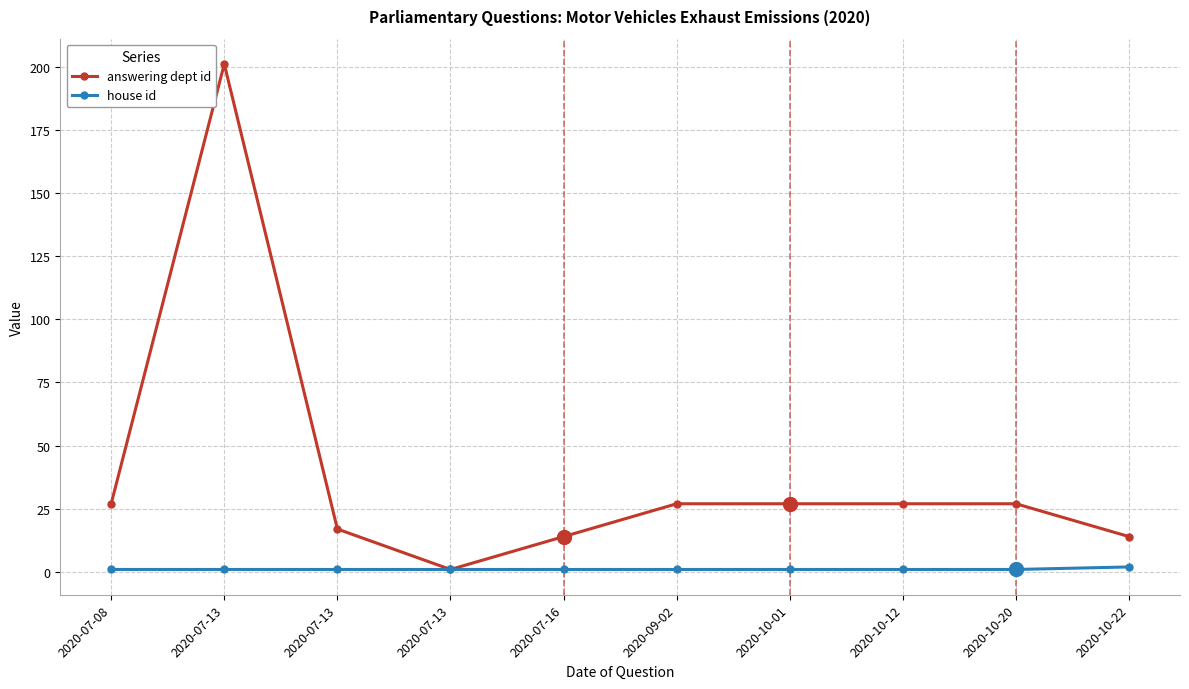

The answering dept id series shows 20 at 2020-07-16. True or false?

False